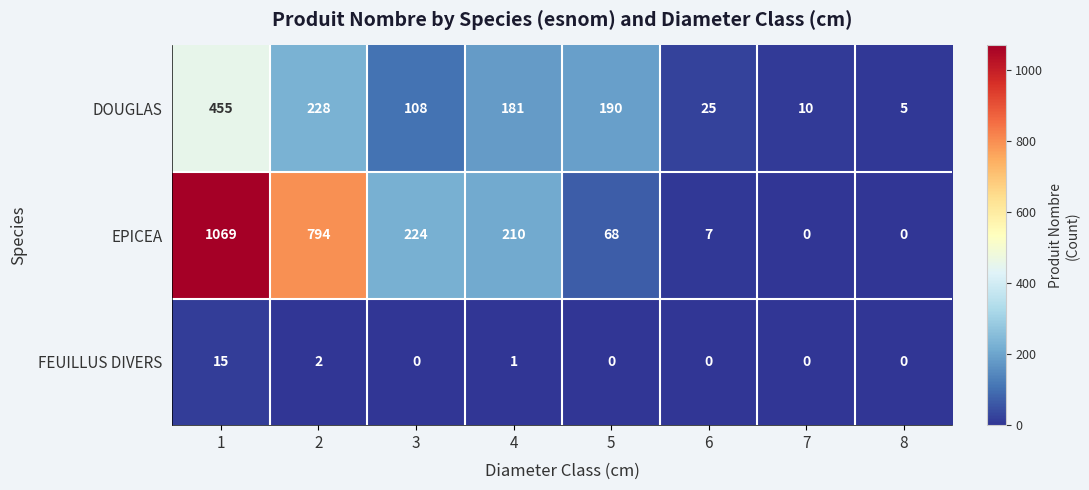

The value of FEUILLUS DIVERS at 5 is 0. True or false?

True